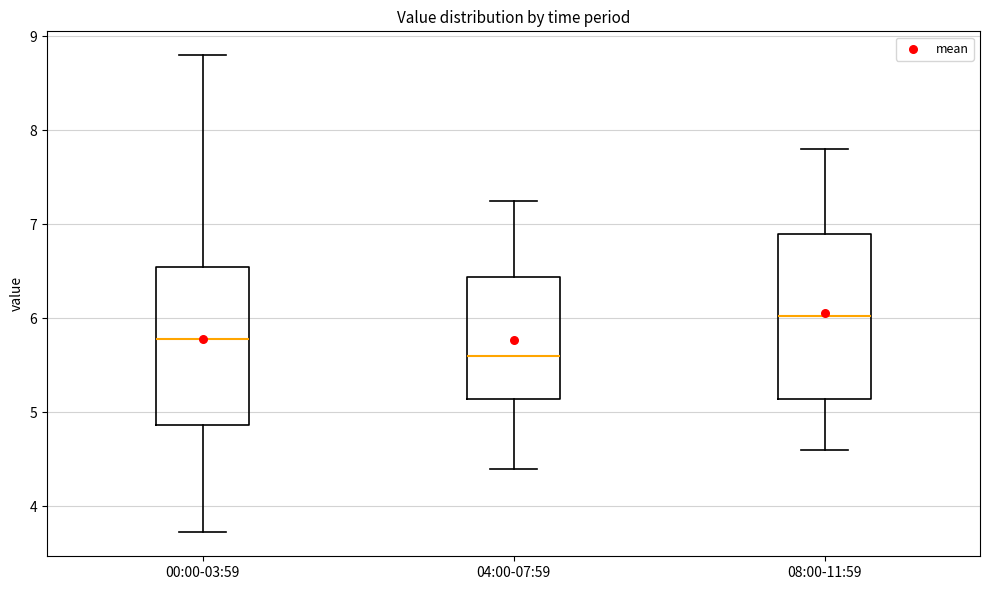

Which box has the highest median line?

08:00-11:59